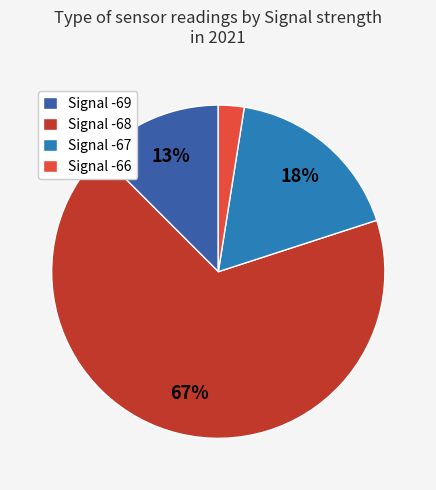

Do Signal -66 and Signal -68 together represent more than half of the pie?

Yes